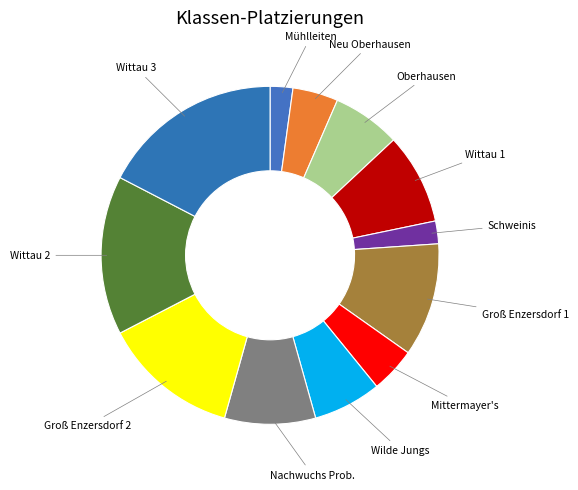

Between Oberhausen and Mittermayer's, which is larger?

Oberhausen